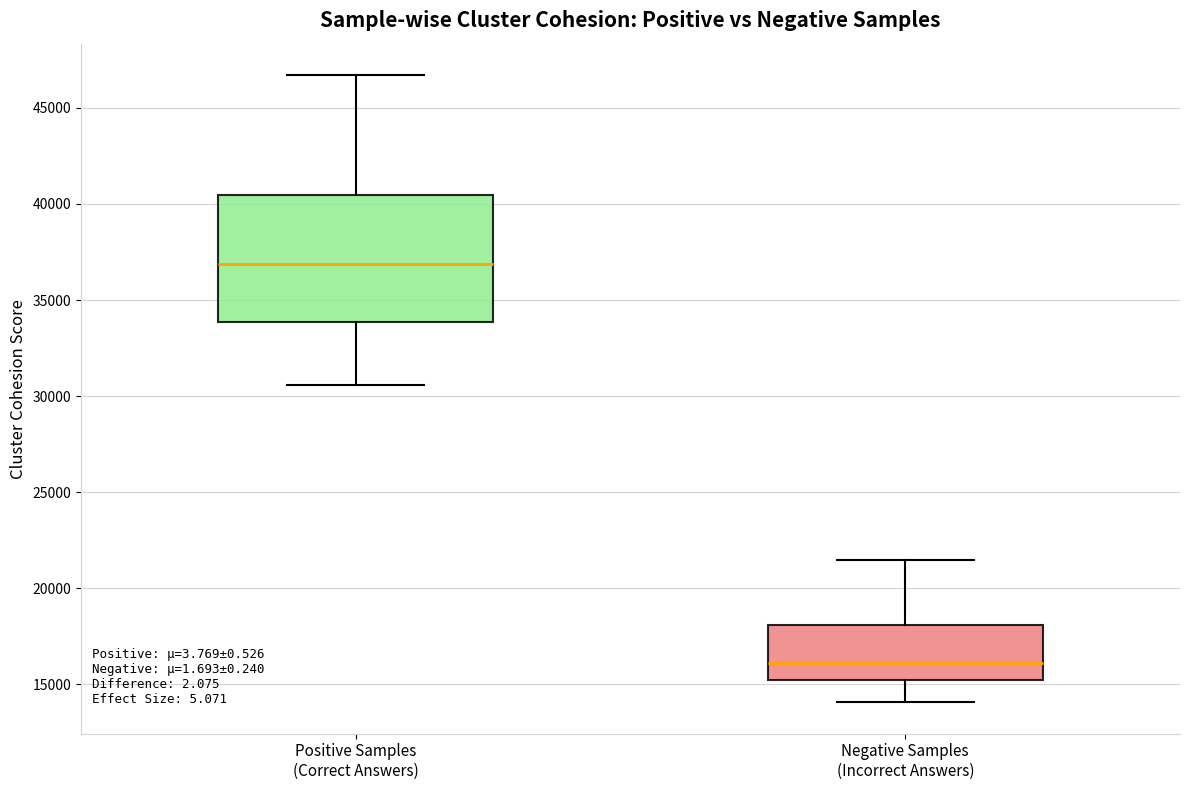

Reading left to right, transcribe this box plot: for each box, give where its median line is, the range the box spans, and where its two whiskers end, as read against the y-axis. The values are not printed on the chart, so give them approximately, as read against the axis.

Positive Samples (Correct Answers): median 37000, box 34000 to 40500, whiskers 30500 to 46500
Negative Samples (Incorrect Answers): median 16000, box 15000 to 18000, whiskers 14000 to 21500